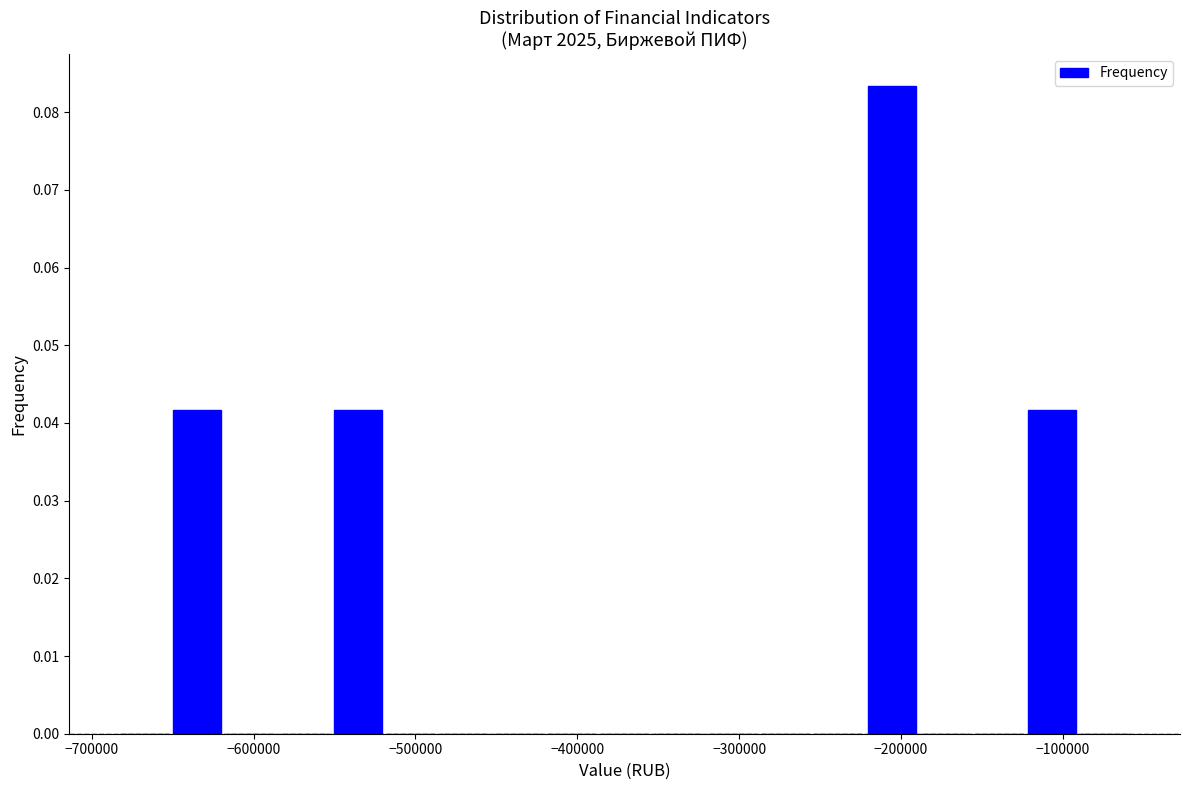

Around what value on the x-axis is the tallest bar? Give the approximate position of its centre, as read against the axis.

-210000